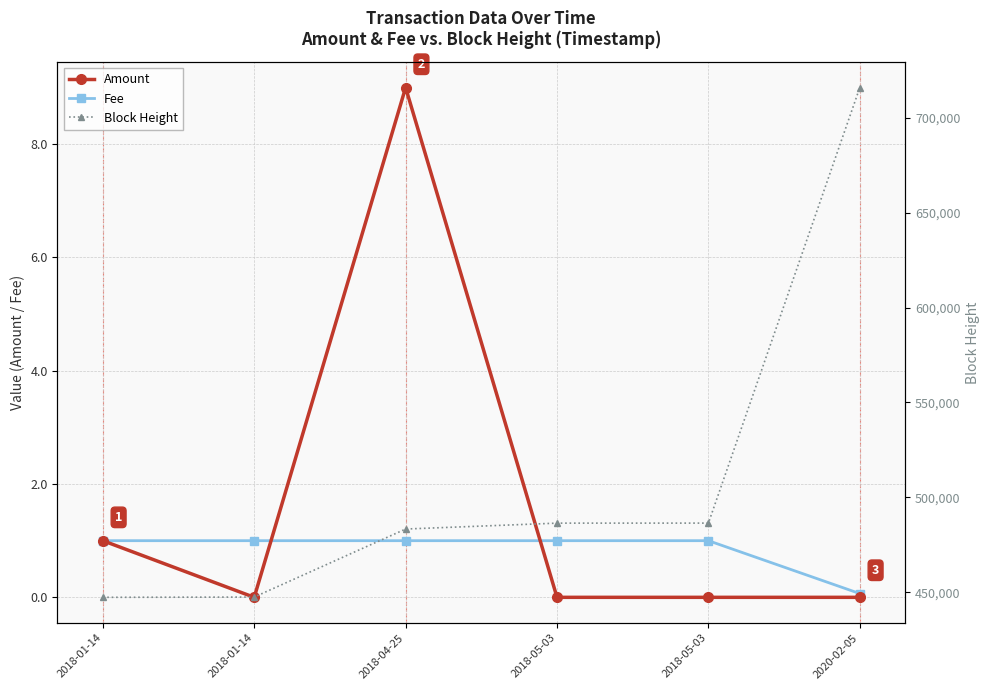

How many interior local peaks does the Amount series have?

1